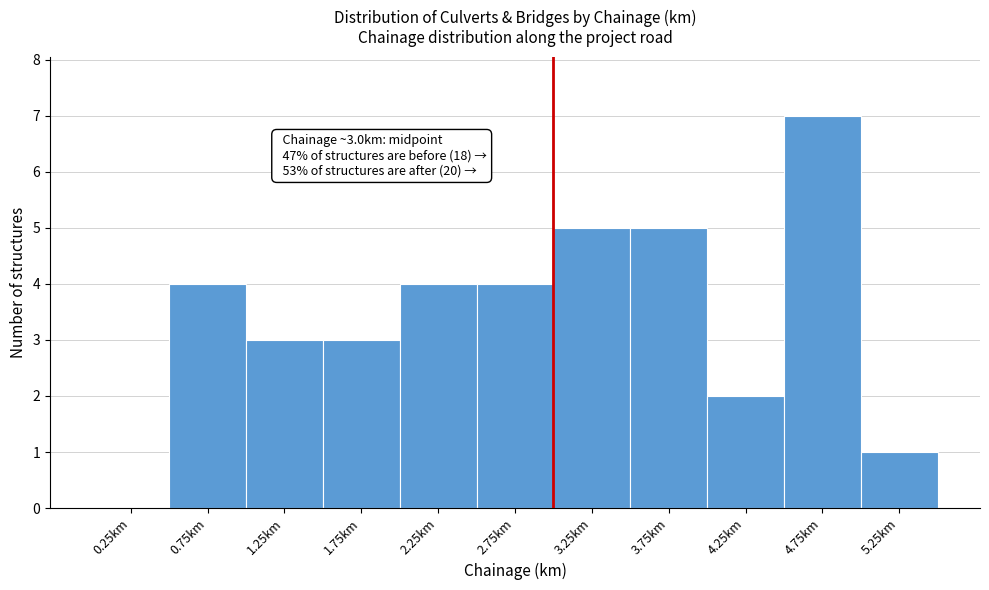

Which range on the x-axis has the tallest bar?

4.5 to 5.0